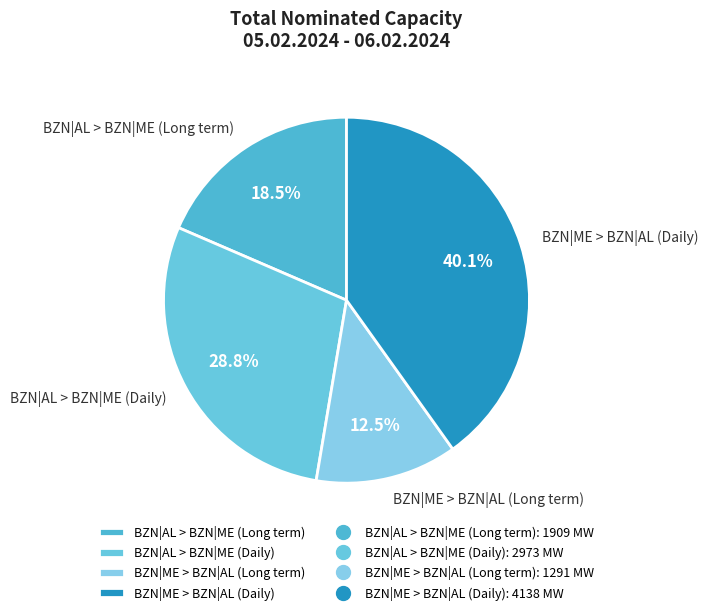

Is there a majority slice in this chart?

No